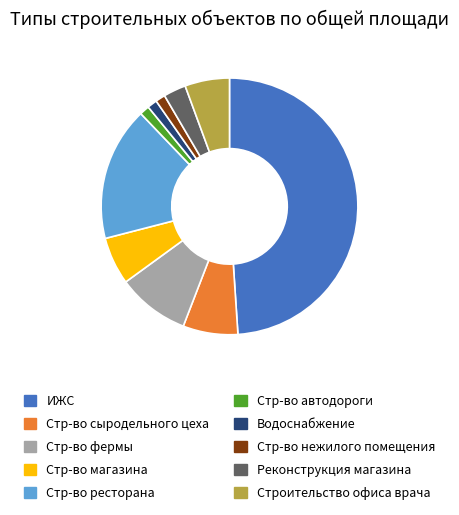

Count the number of slices in the pie.

10